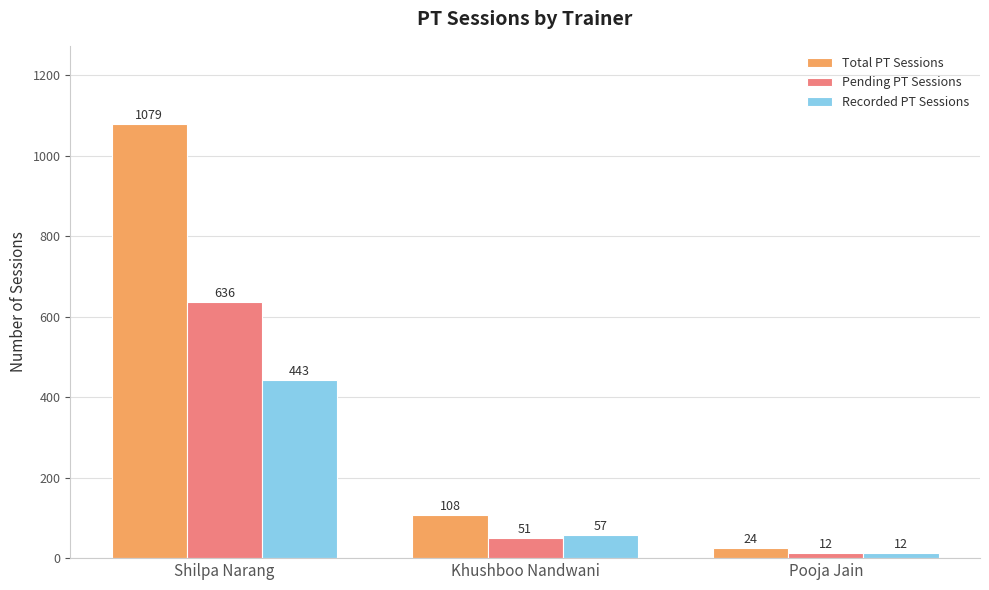

Which category has the highest value in the Pending PT Sessions series?

Shilpa Narang